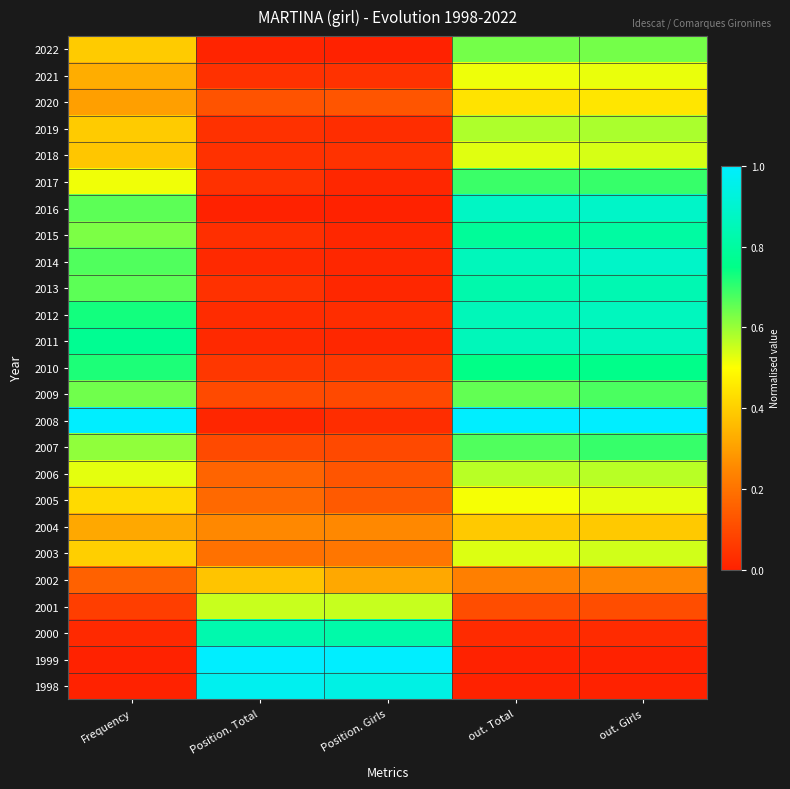

How many series are shown in this chart?

25